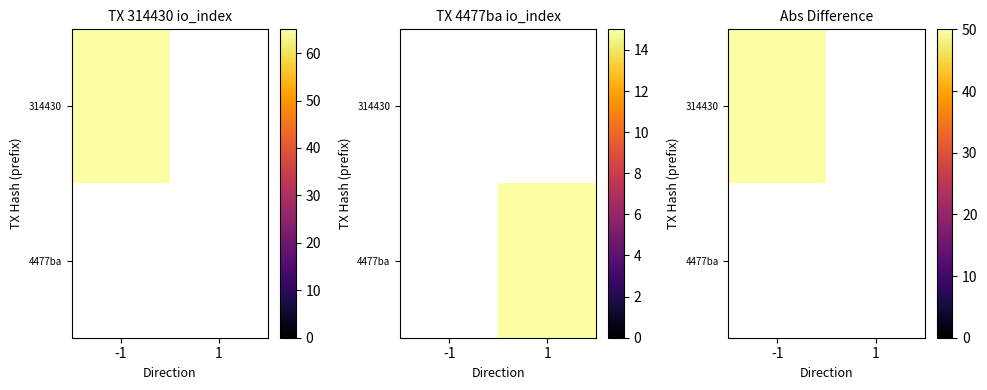

List the series in order of their peak value, lowest first.

tx_4477ba, tx_314430